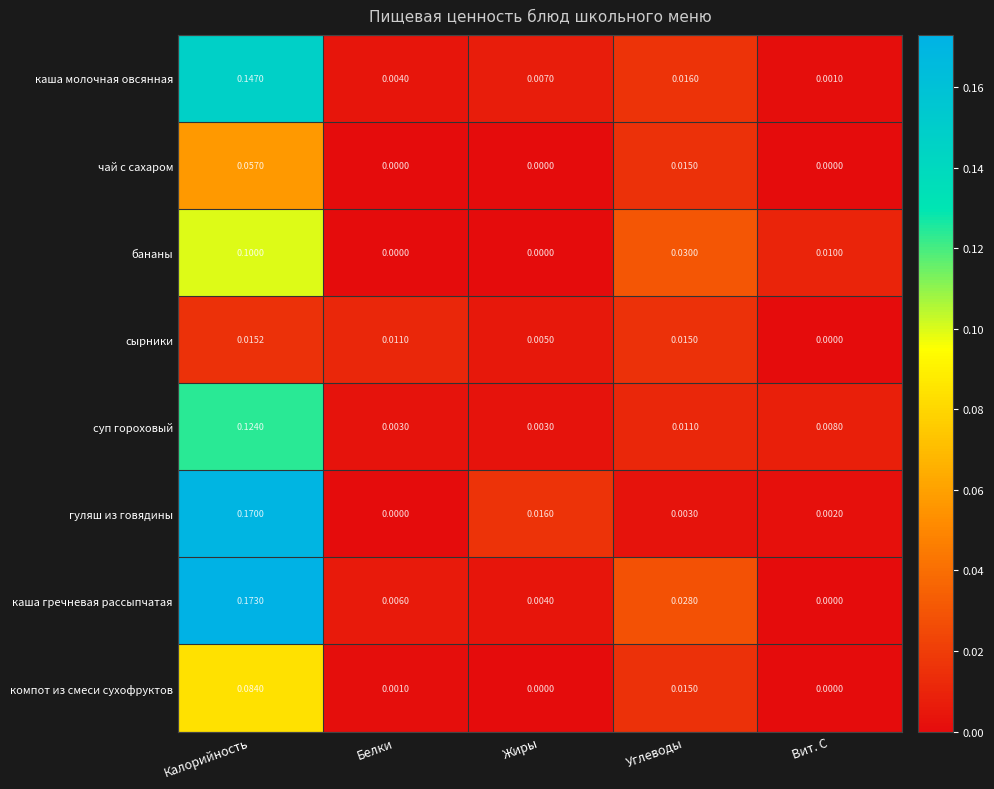

At how many categories does at least one series exceed 0?

5